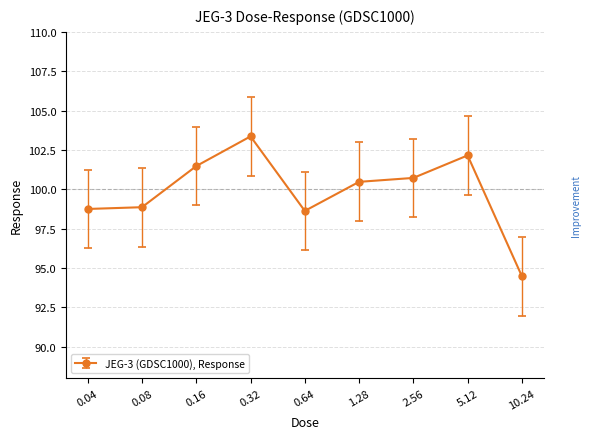

True or false: the data shows 102.2 at 5.12.

True